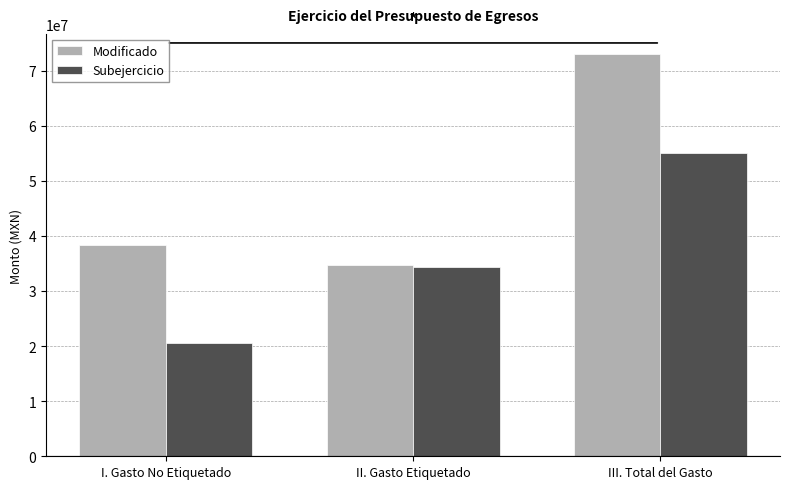

What is the sum of all Modificado values?

145989200.9